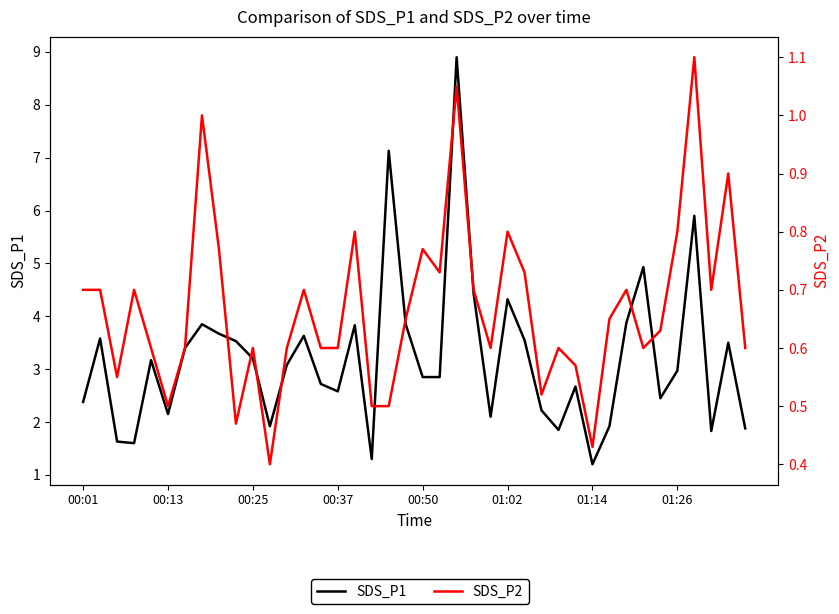

Rank the series by their average value, from highest to lowest.

SDS_P1, SDS_P2